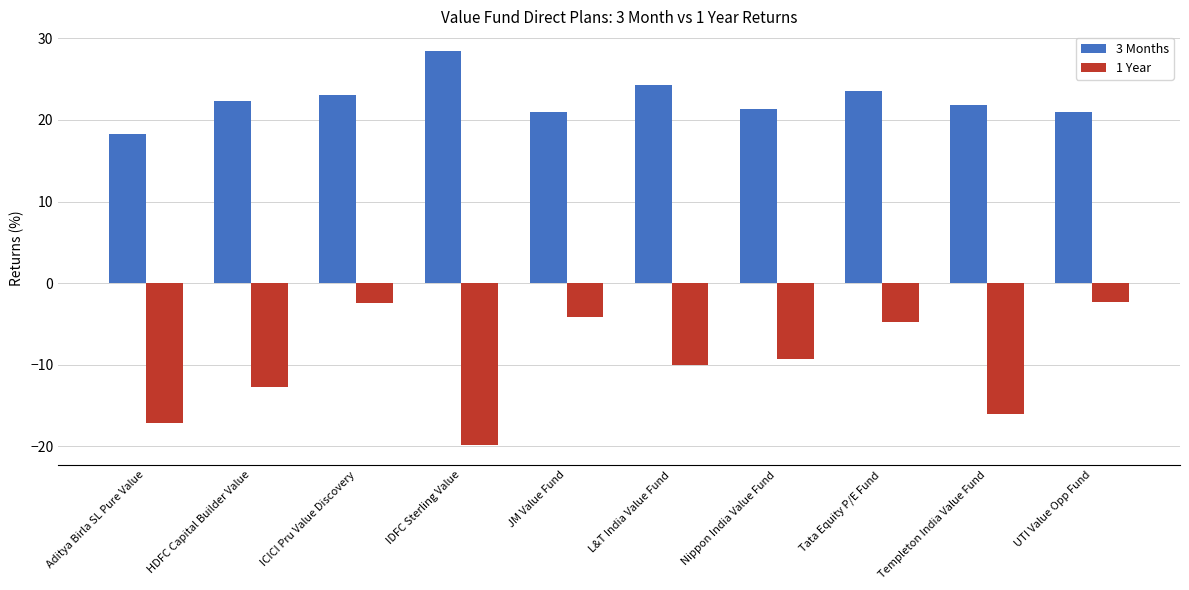

What is the highest value of the 1 Year series?

-2.3